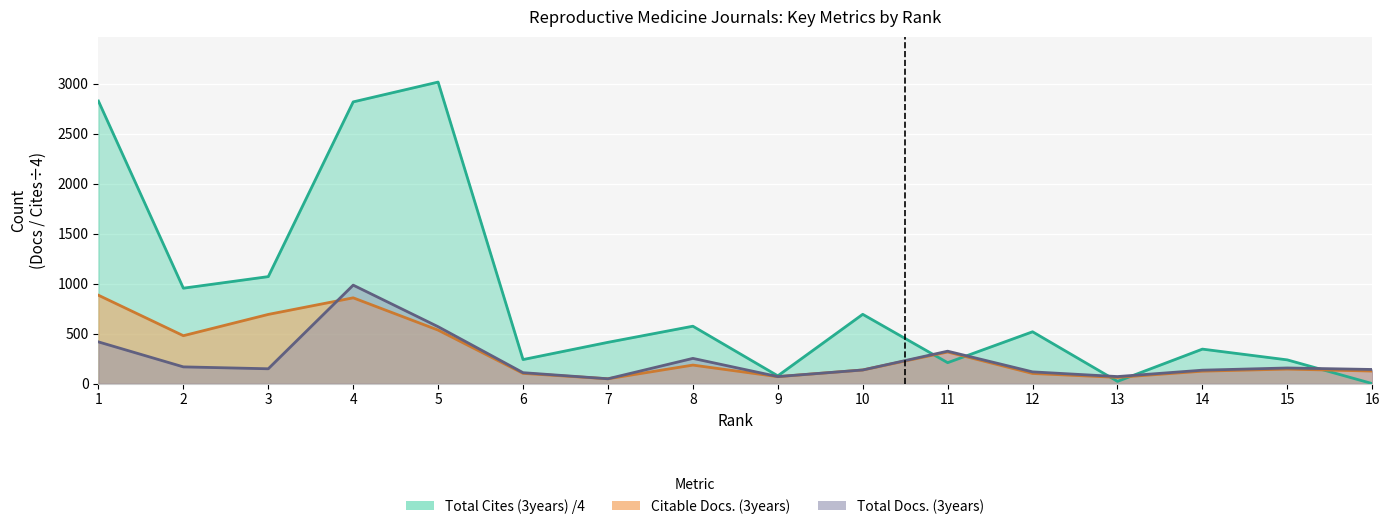

At which category does Total Docs. (3years) reach its first local peak?

4